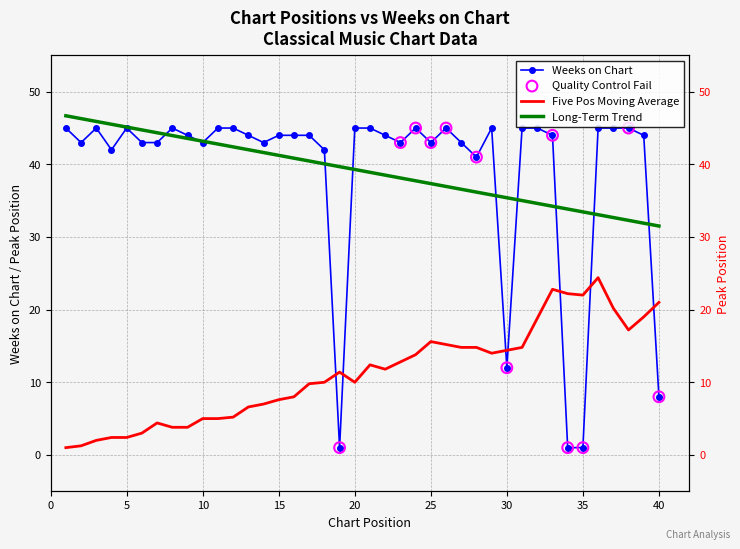

Which has a higher value, 15 or 34?

15